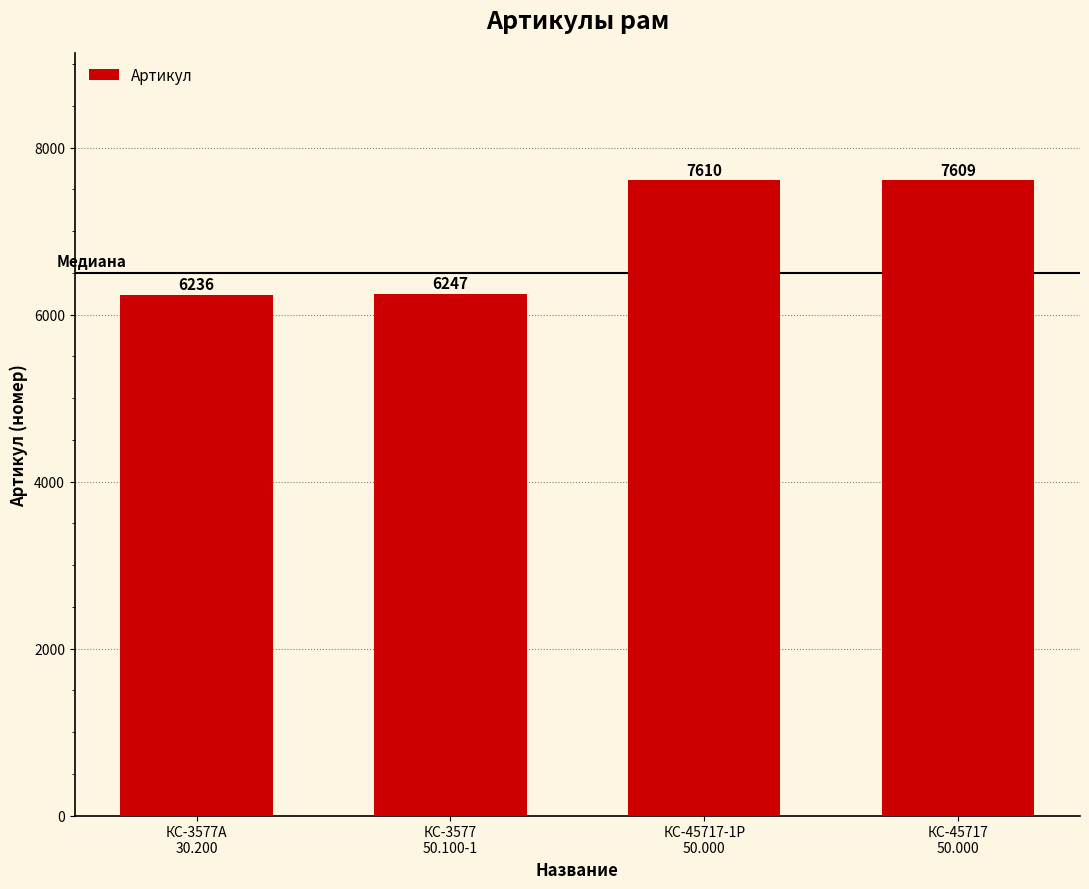

What is the sum of the values at КС-3577А
30.200 and КС-45717
50.000?

13845